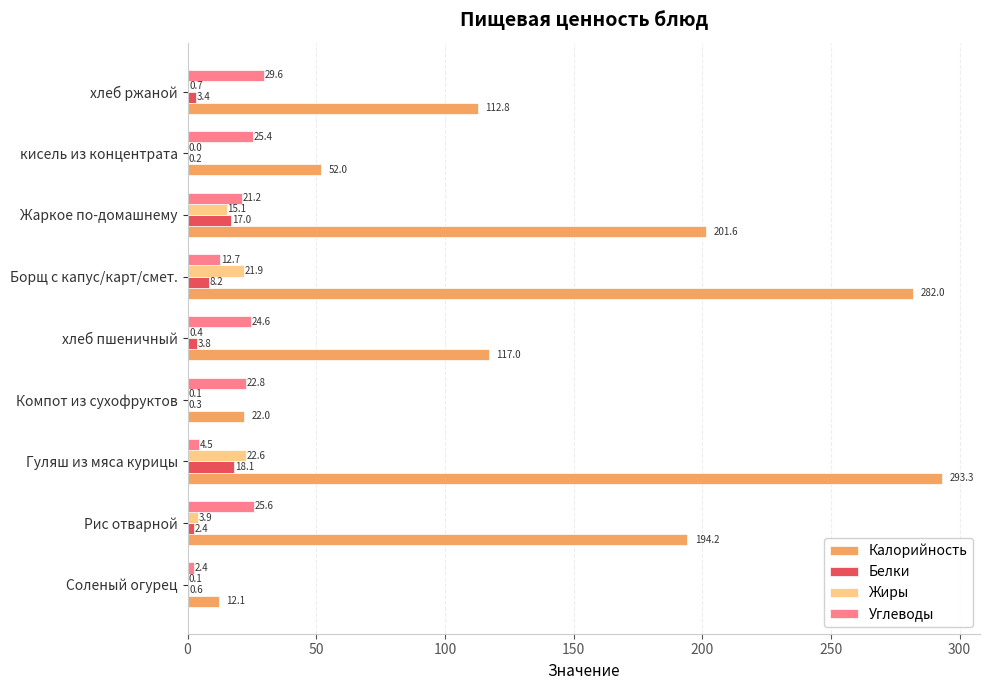

Where is Калорийность nearest to the value 152?

хлеб пшеничный